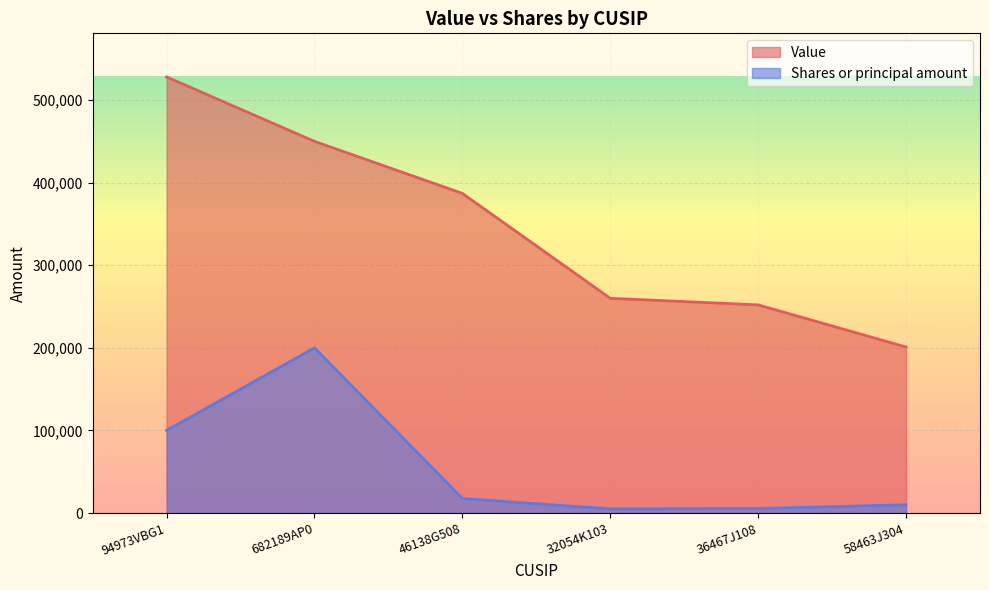

Does the chart display data point markers on the line(s)?

No